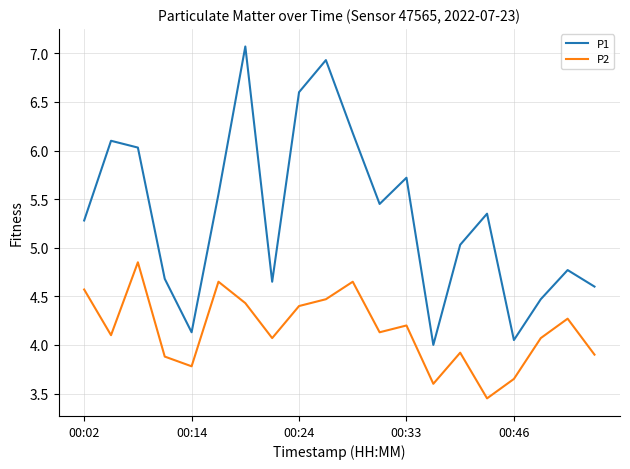

Which series has the largest total across all categories?

P1